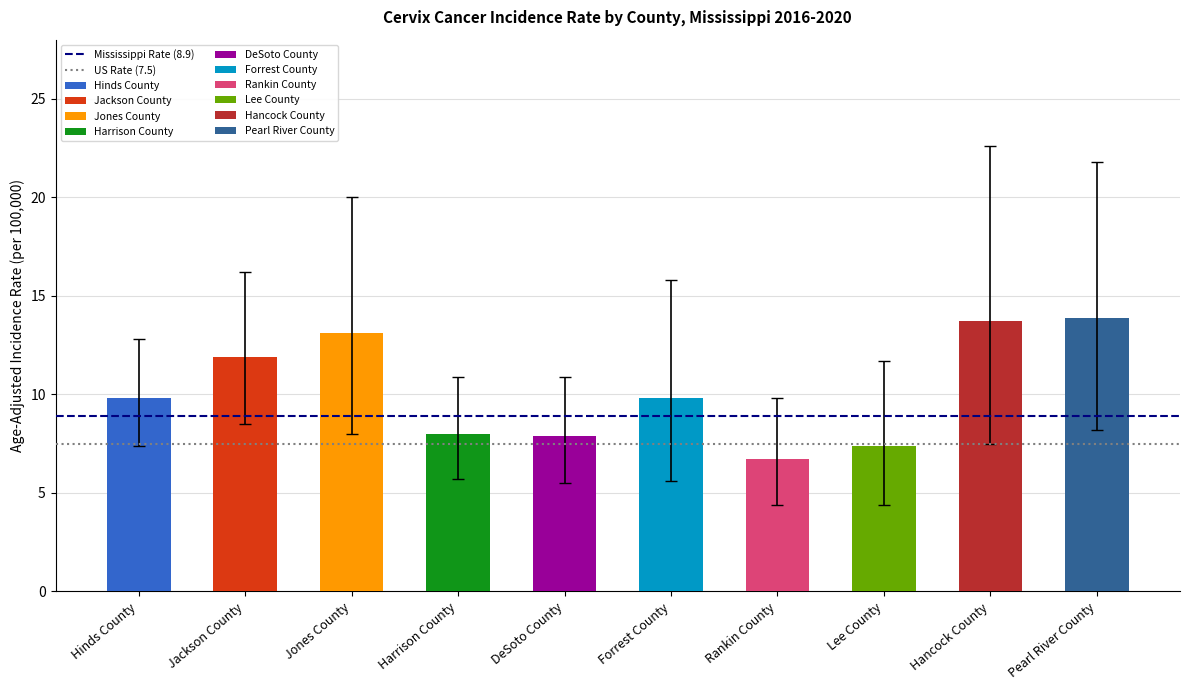

Are the bars horizontal?

No